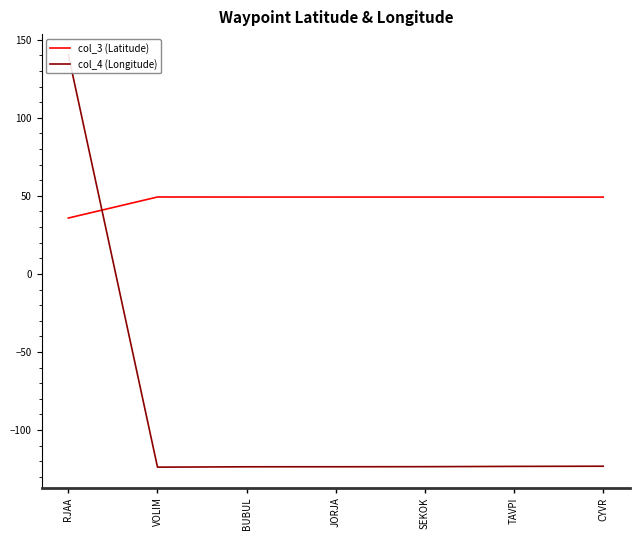

What is the value of the col_3 (Latitude) point at the 4th from the left?

49.2